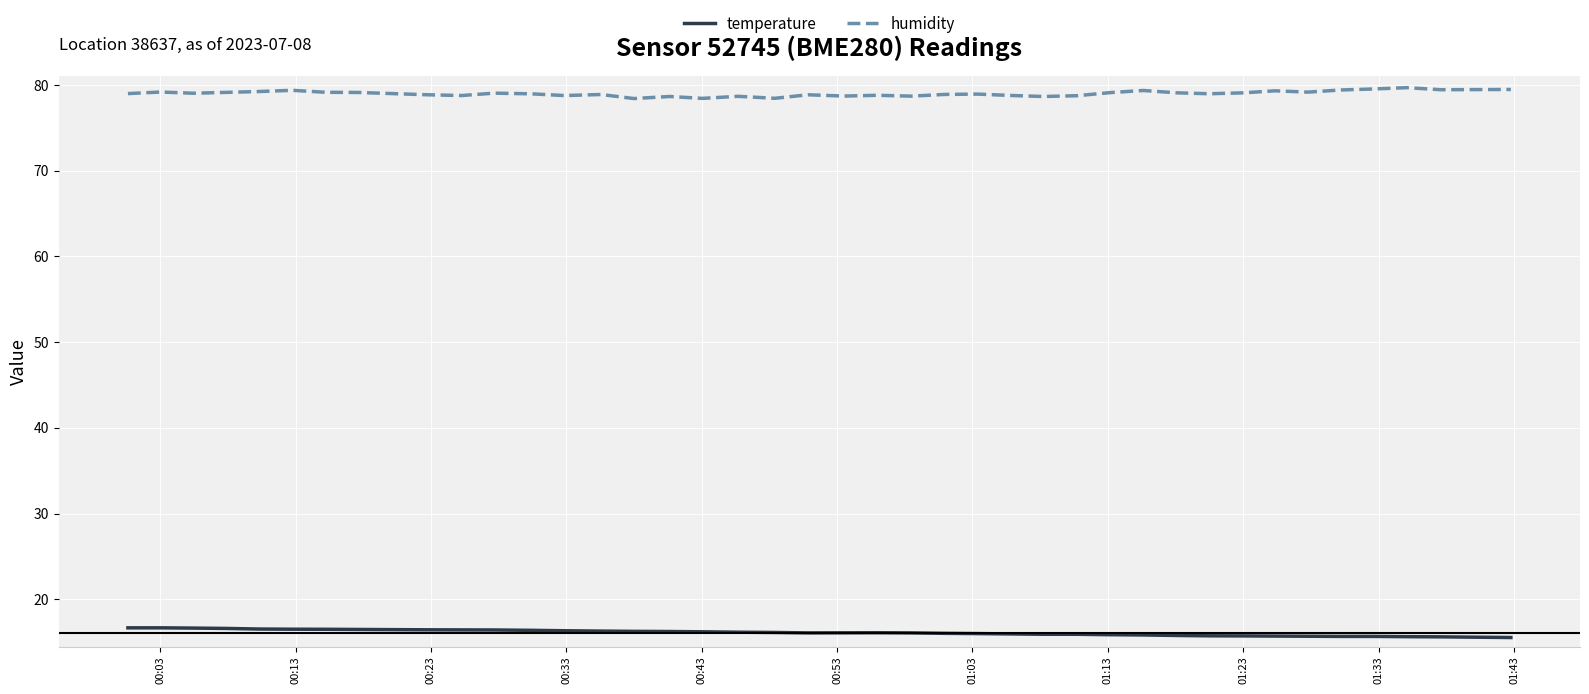

List the series in order of their peak value, lowest first.

temperature, humidity